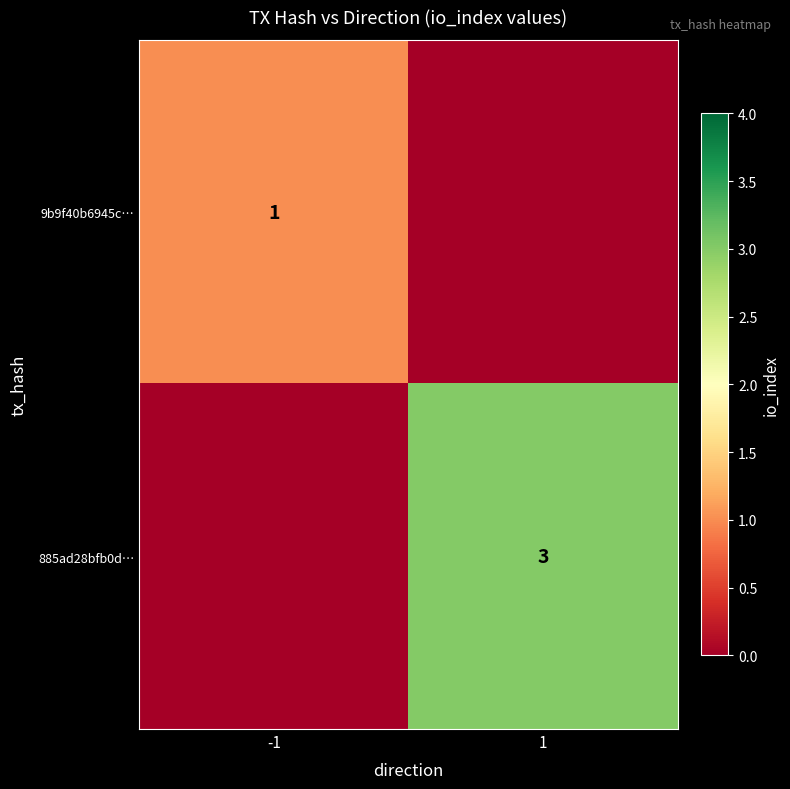

The 885ad28bfb0d… series shows 3 at 1. True or false?

True